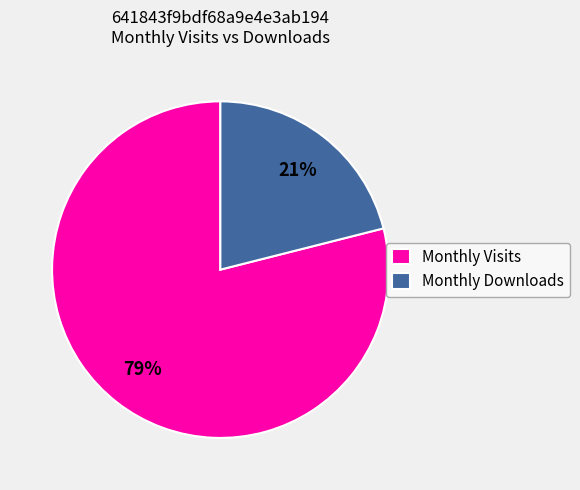

Is there a majority slice in this chart?

Yes